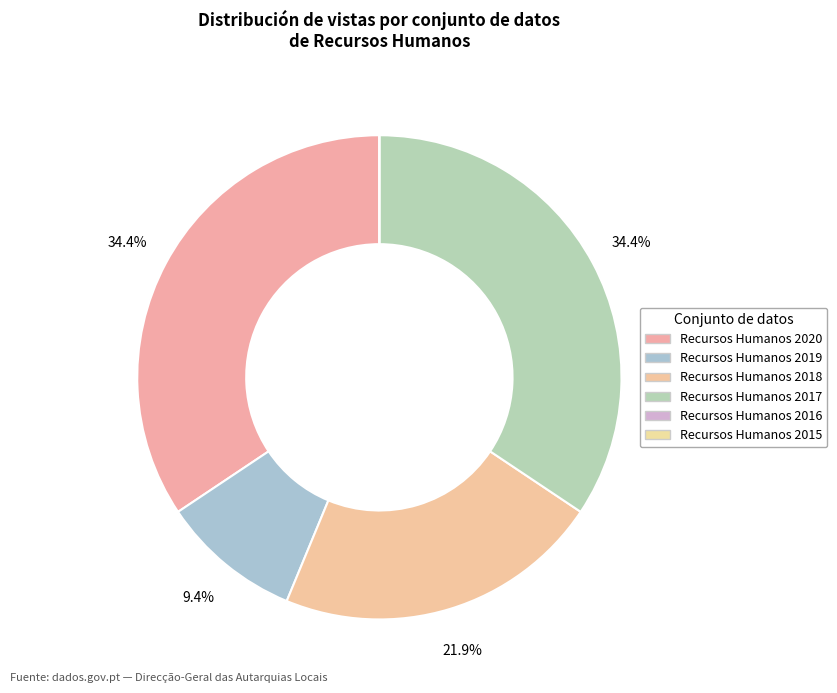

How many slices are in this pie chart?

6